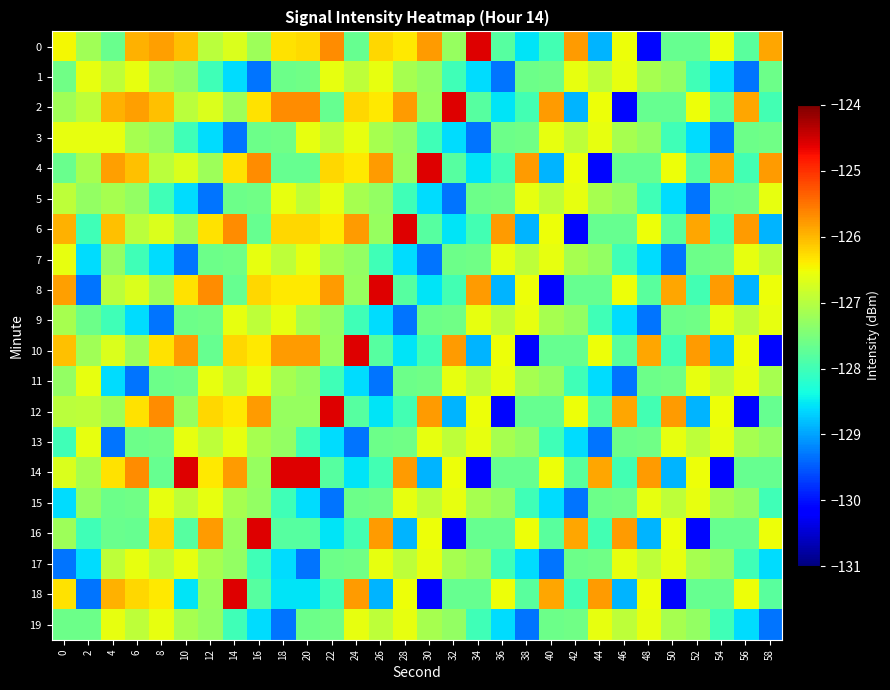

How many distinct data groups are displayed?

20